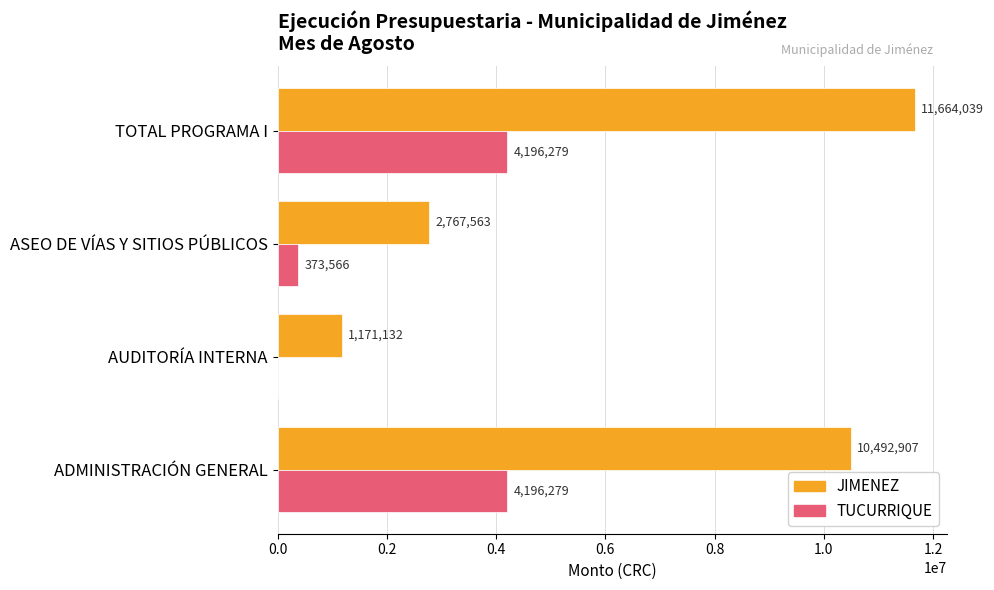

What is the highest value of the TUCURRIQUE series?

4196279.0